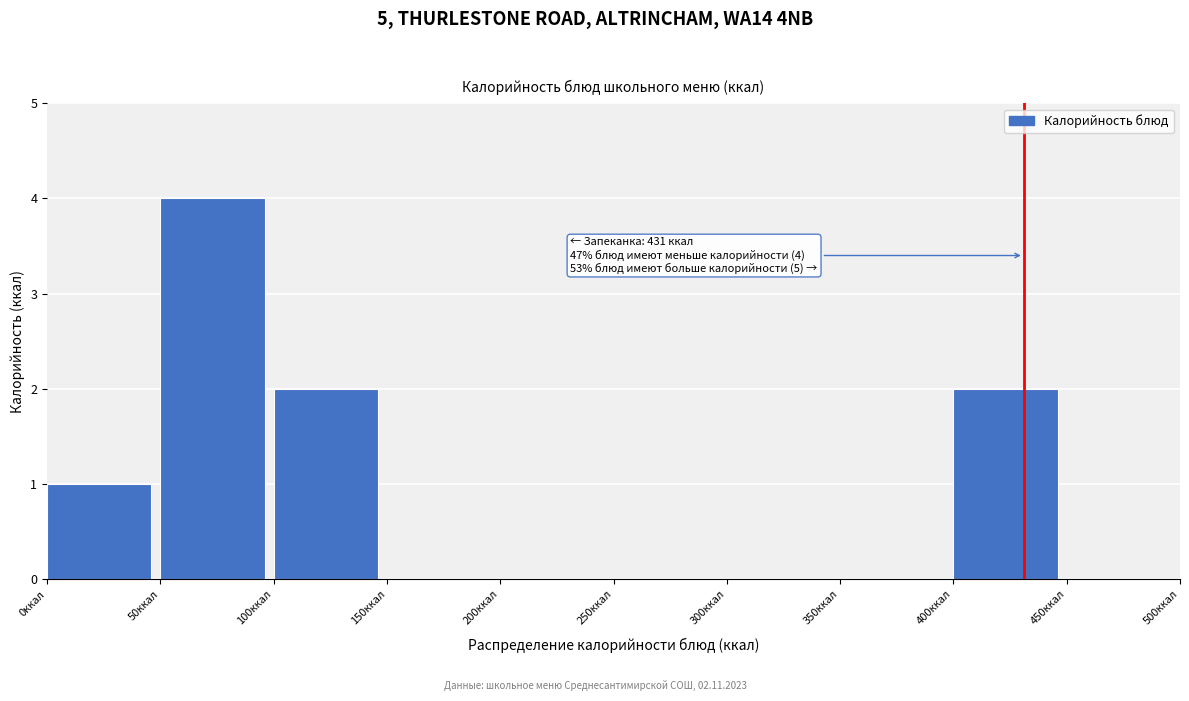

Which range on the x-axis has the tallest bar?

50 to 100